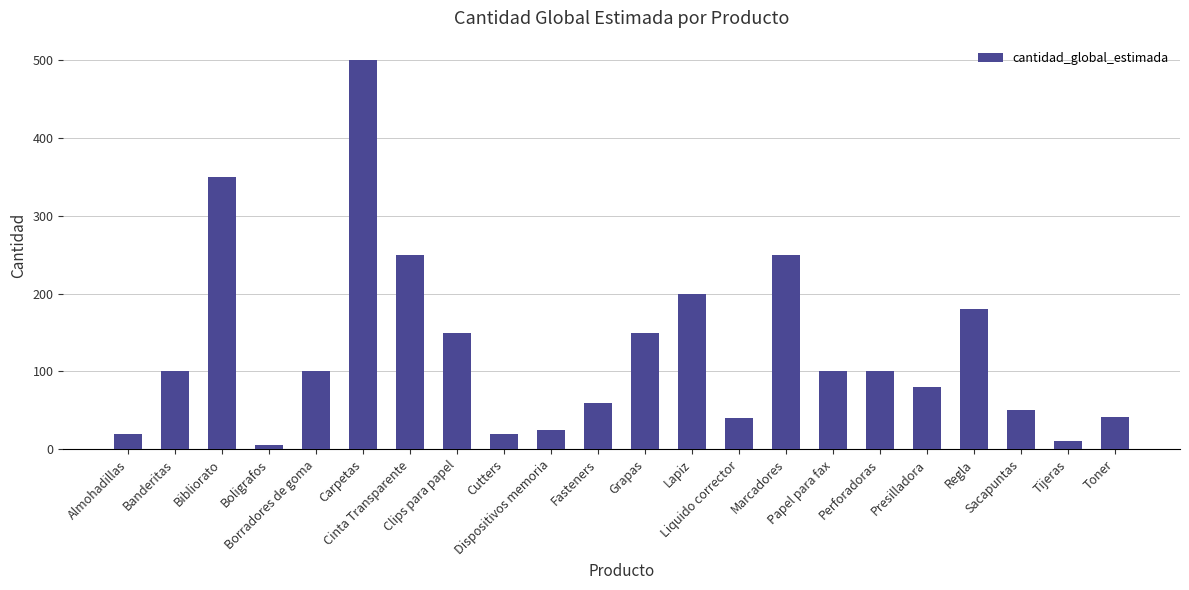

What is the difference between the maximum and minimum values?

494